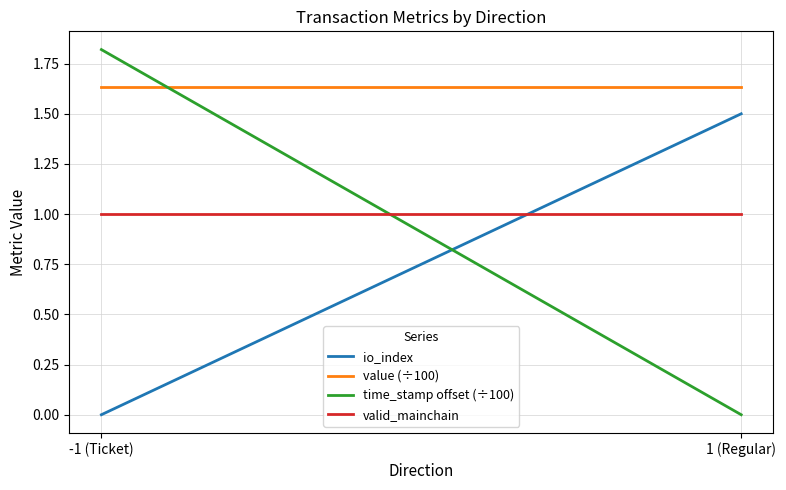

What is the total value across all series at 1 (Regular)?

4.1